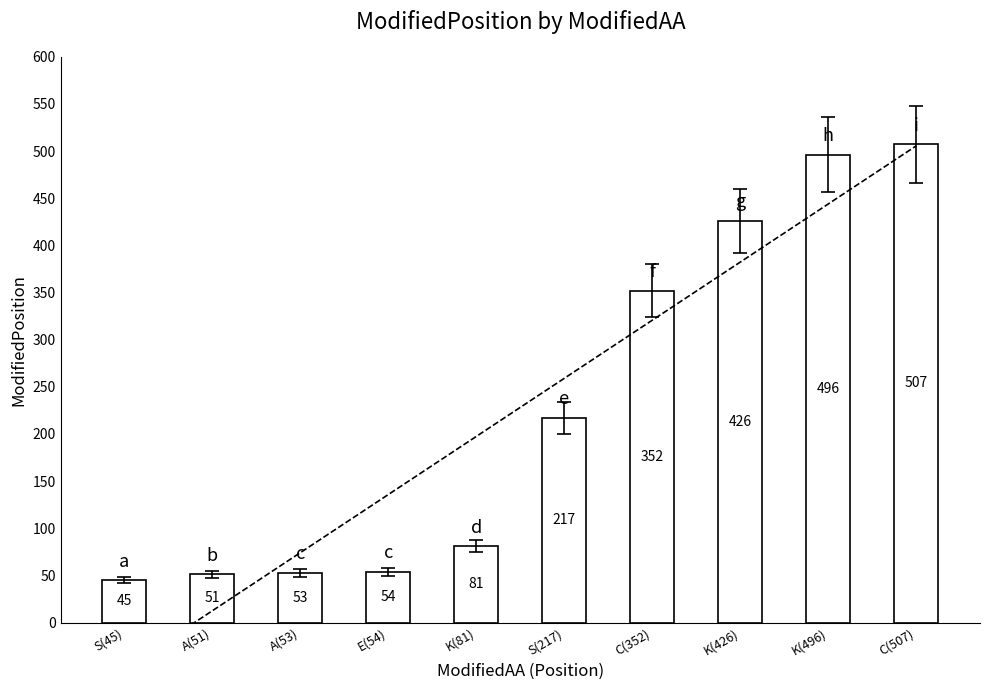

Rank the series by their average value, from lowest to highest.

ModifiedPosition, Trend